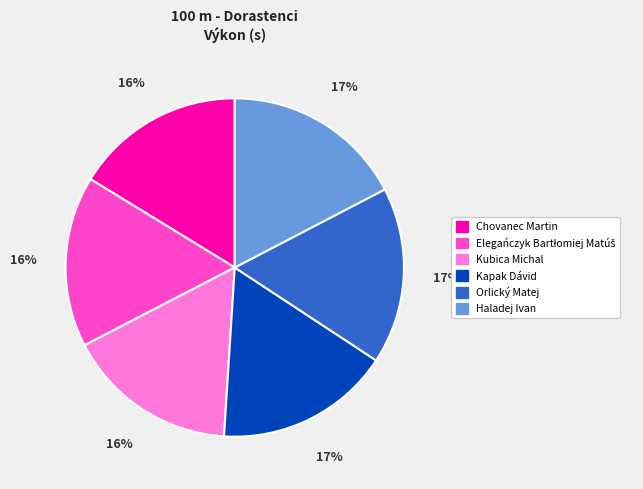

How many slices are in this pie chart?

6